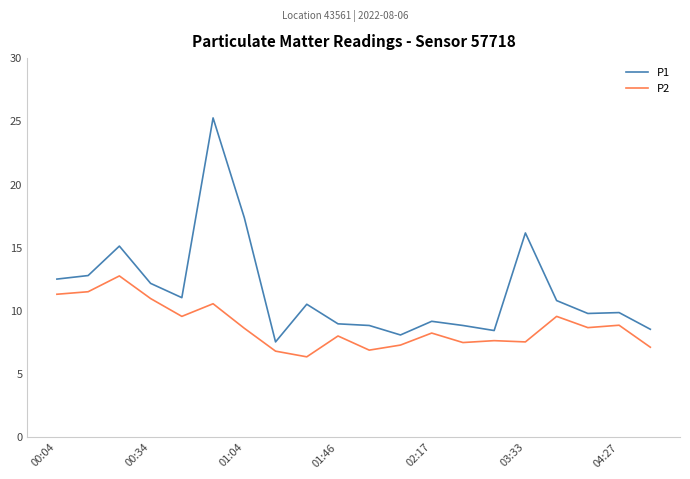

True or false: P1 and P2 cross at least once.

False